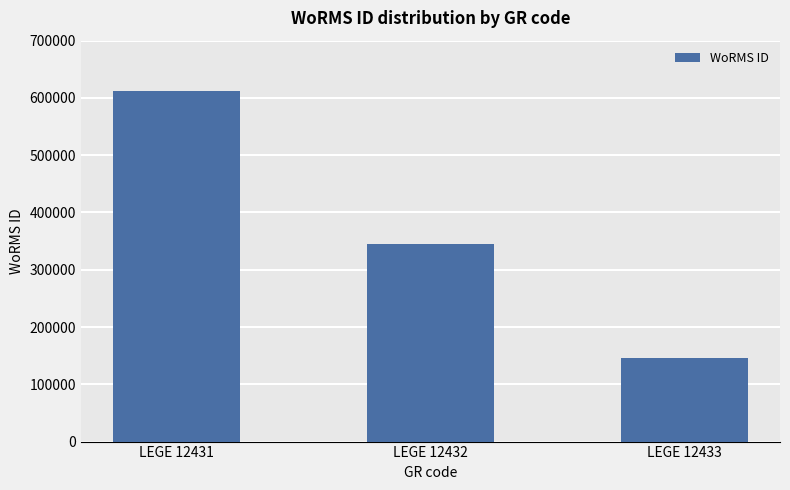

What is the difference between the maximum and minimum values?

465876